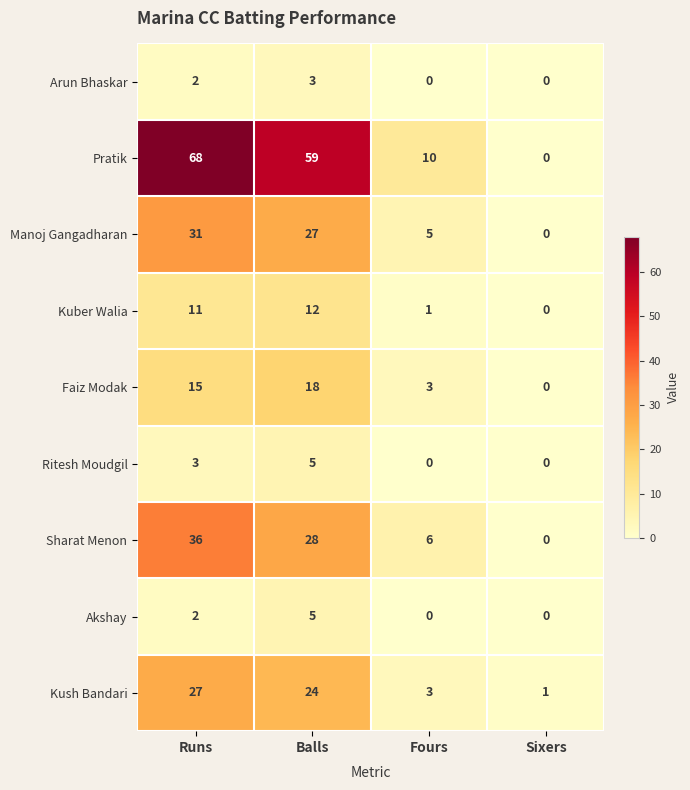

What is the highest value of the Sharat Menon series?

36